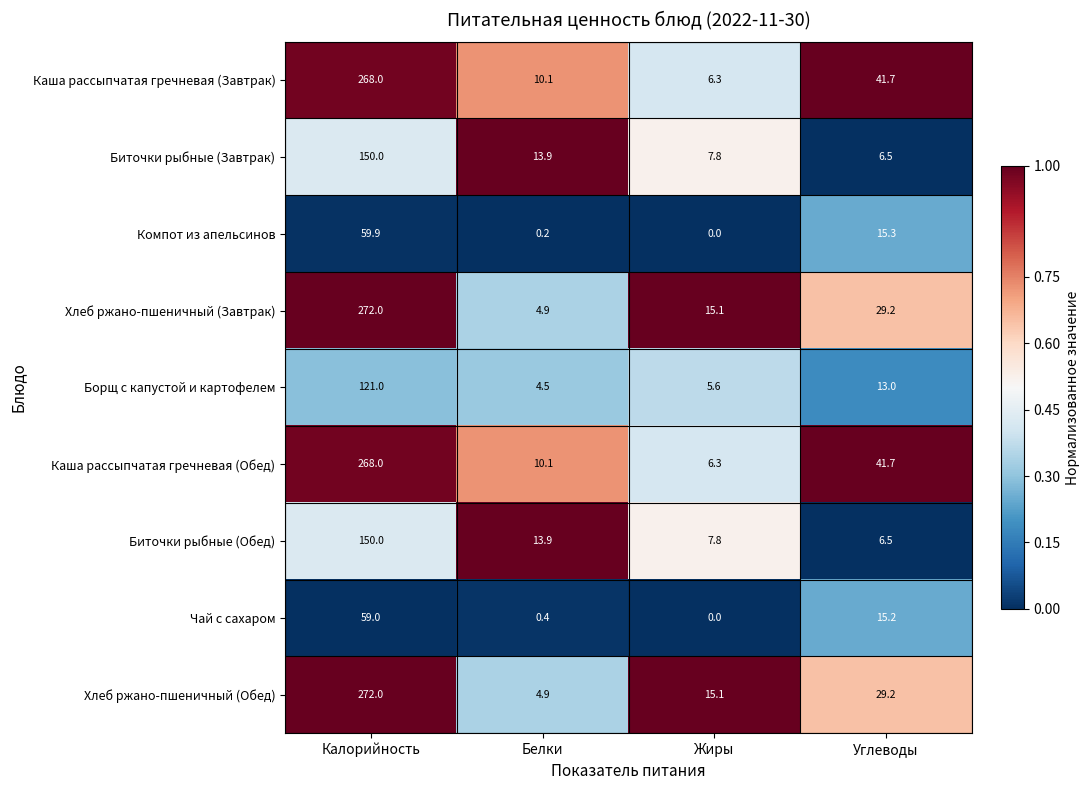

What is the total value across all series at Белки?

62.9